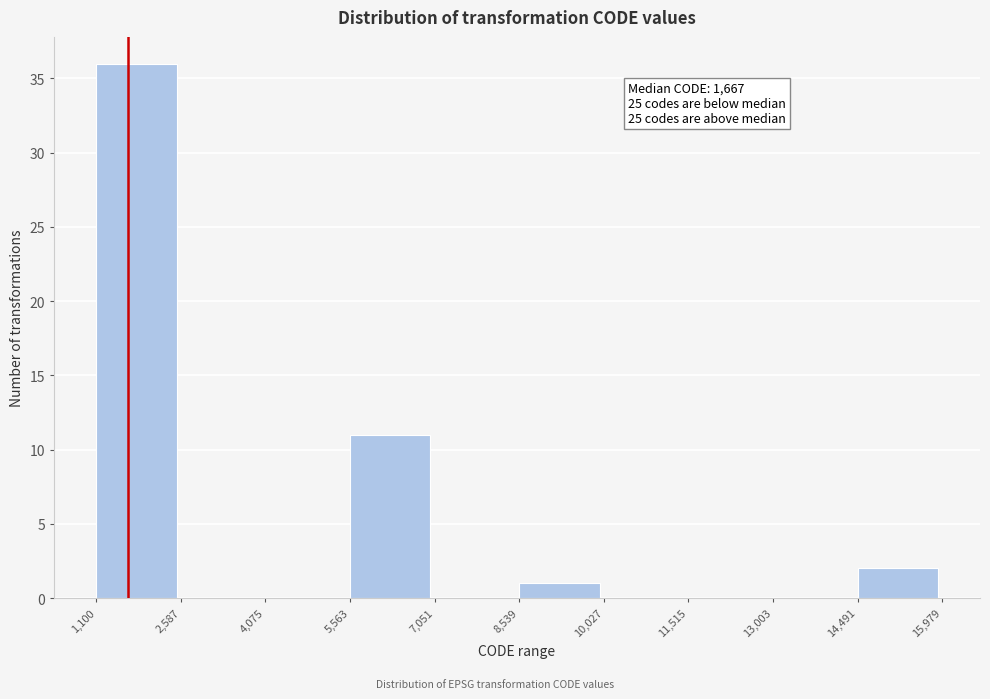

Which range on the x-axis has the tallest bar?

1,100 to 2,587